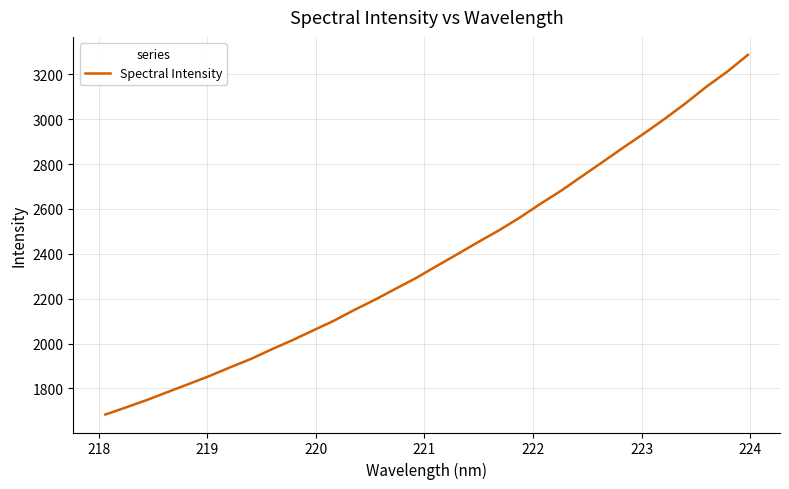

What is the difference between the maximum and minimum values?

1603.5